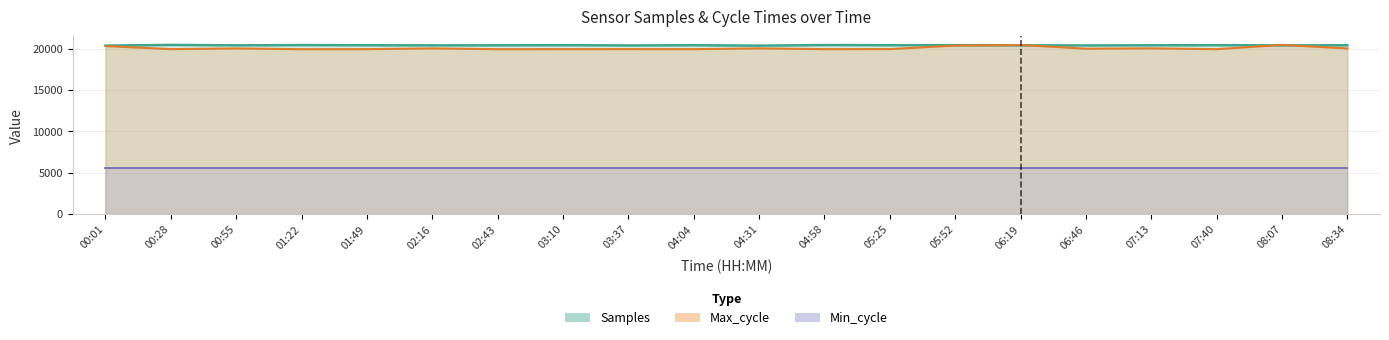

True or false: Samples and Max_cycle cross at least once.

True